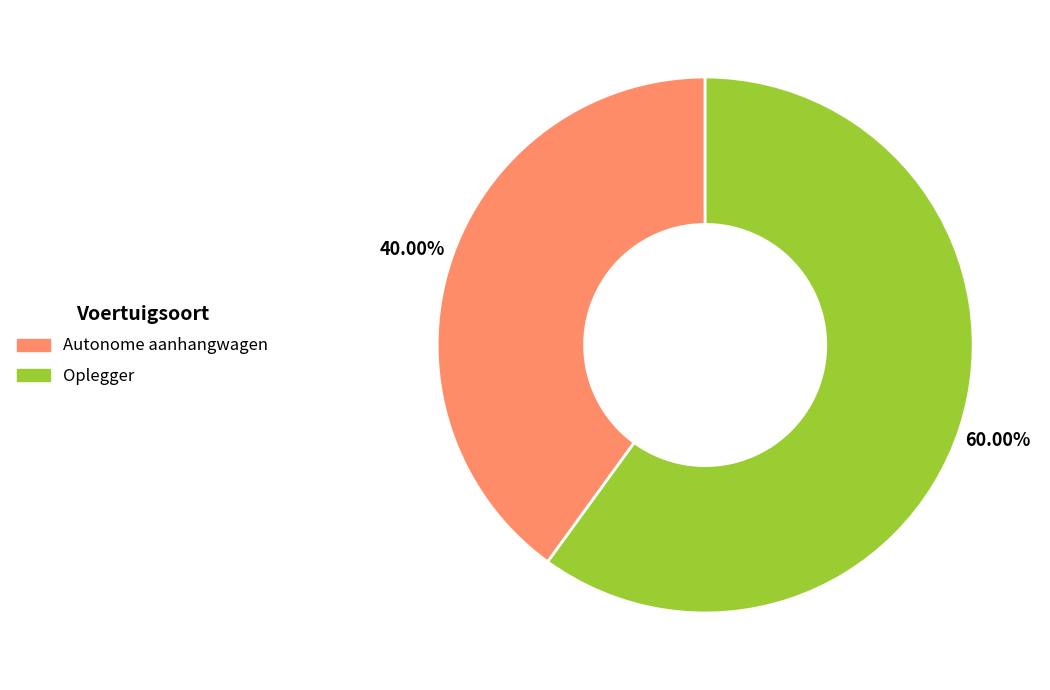

How many segments does this pie chart have?

2